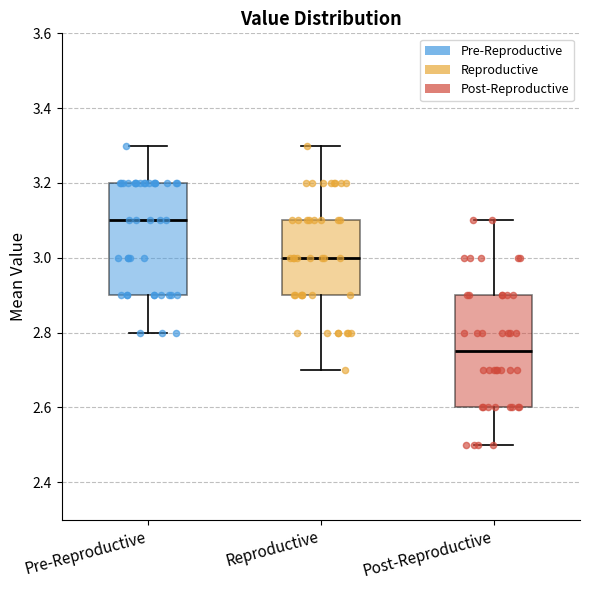

Reading left to right, read every box against the y-axis: the position of its median line, the range the box covers, and the ends of its whiskers. The values are not printed on the chart, so give them approximately, as read against the axis.

Pre-Reproductive: median 3.10, box 2.90 to 3.20, whiskers 2.80 to 3.30
Reproductive: median 3.00, box 2.90 to 3.10, whiskers 2.70 to 3.30
Post-Reproductive: median 2.76, box 2.60 to 2.90, whiskers 2.50 to 3.10